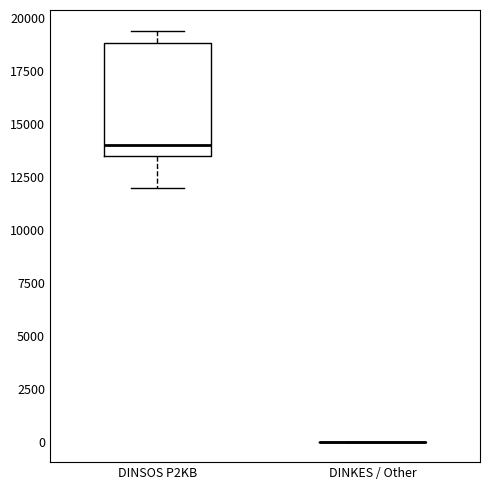

Comparing the boxes themselves (not the whiskers), which one is the tallest?

DINSOS P2KB